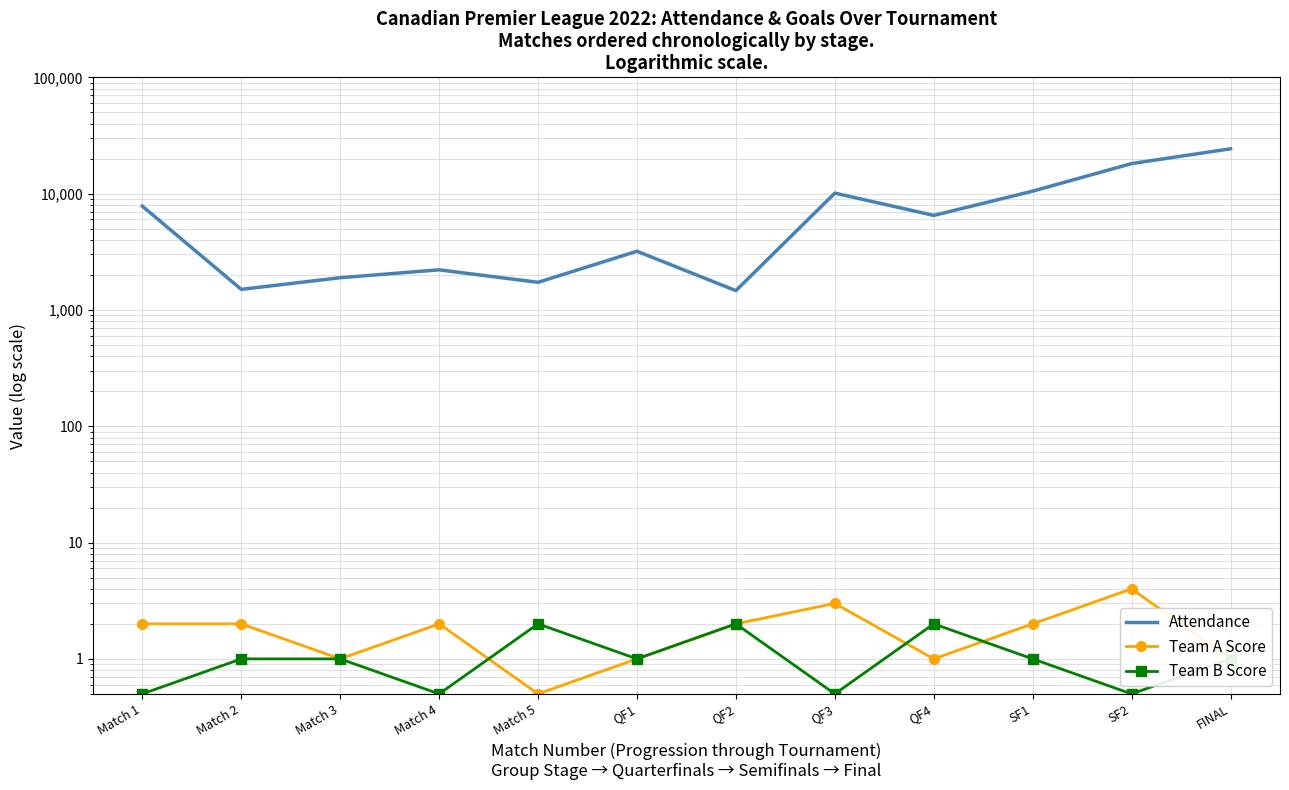

At which category is the sum across all series the highest?

FINAL